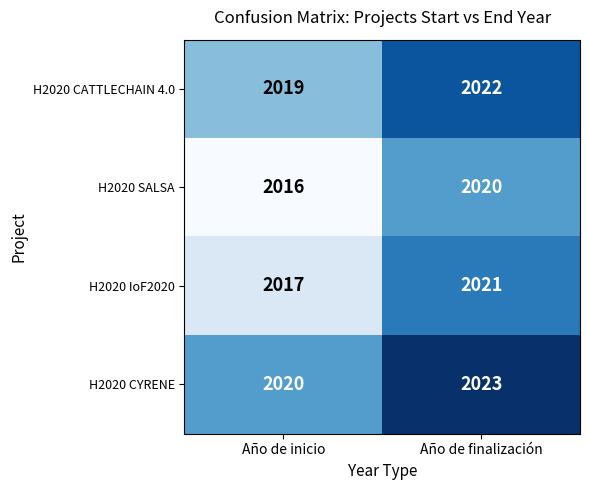

What is the spread (max minus min) of values at Año de inicio?

4